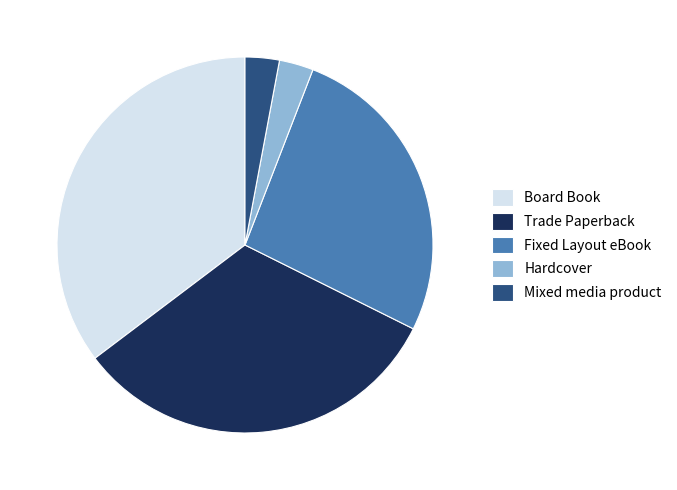

Between Hardcover and Fixed Layout eBook, which is larger?

Fixed Layout eBook